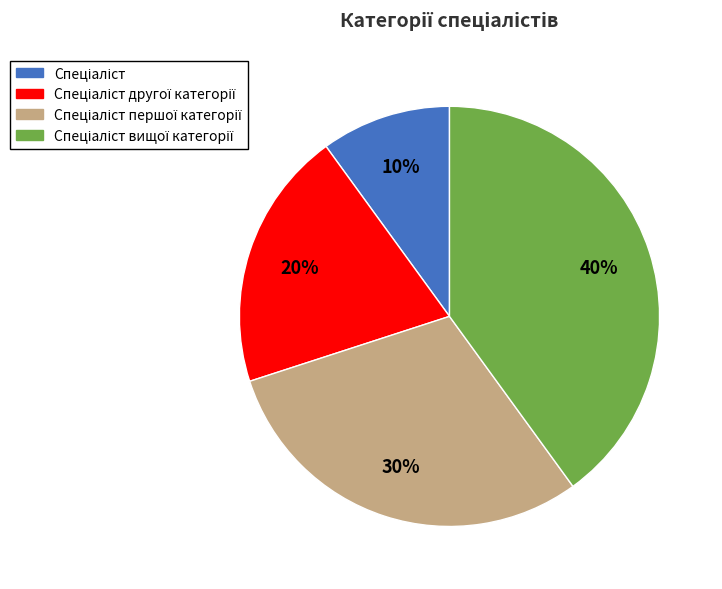

How many segments does this pie chart have?

4